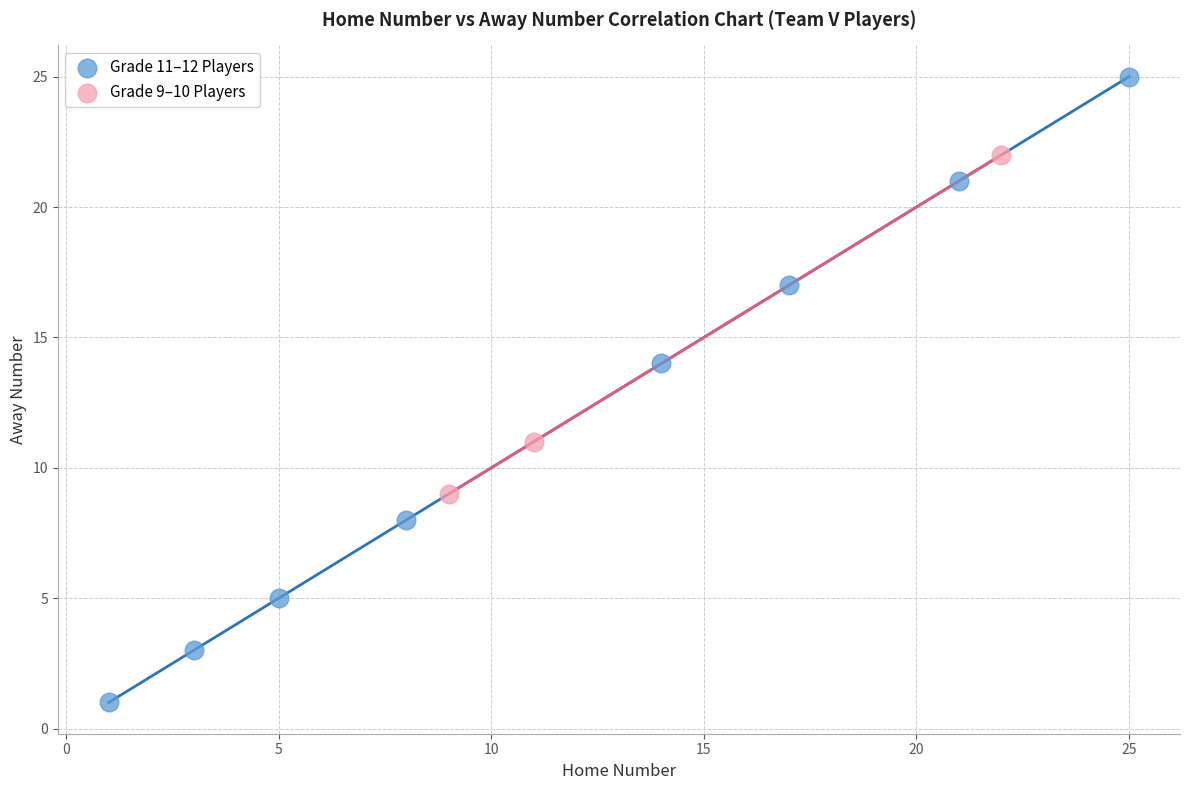

Which series has the widest spread of Y values?

Grade 11–12 Players